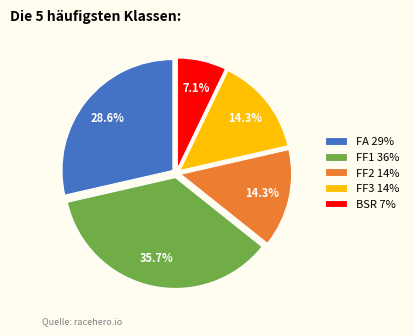

What portion of the pie excludes FF1?

64.3%